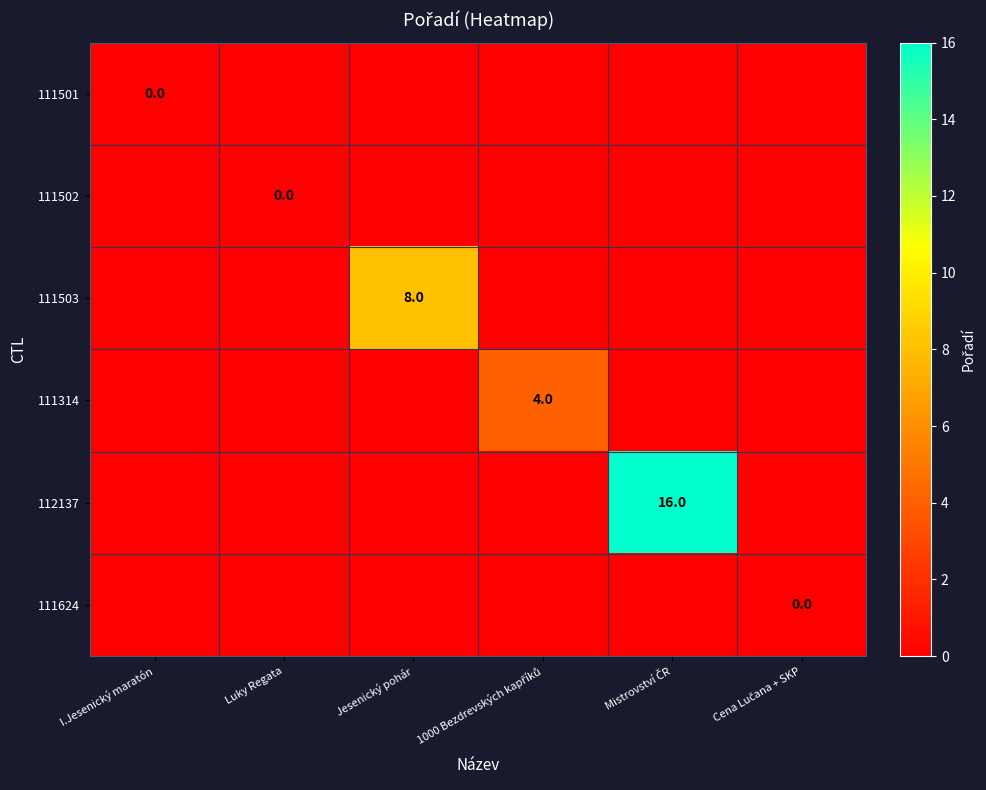

At how many categories does at least one series exceed 5?

2